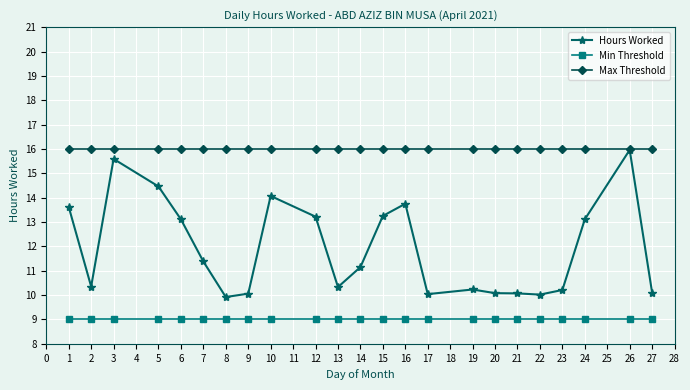

List the series in order of their overall mean, lowest first.

Min Threshold, Hours Worked, Max Threshold